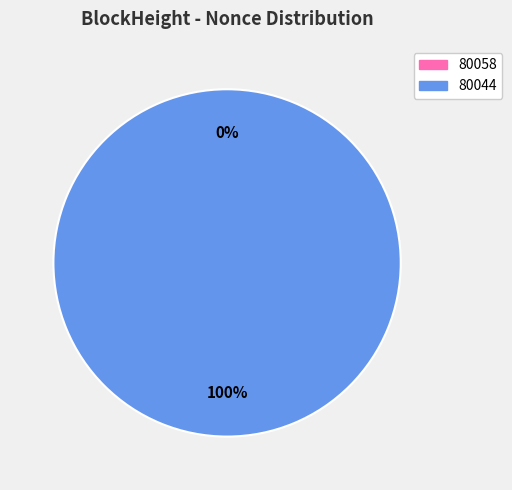

How many slices are in this pie chart?

2